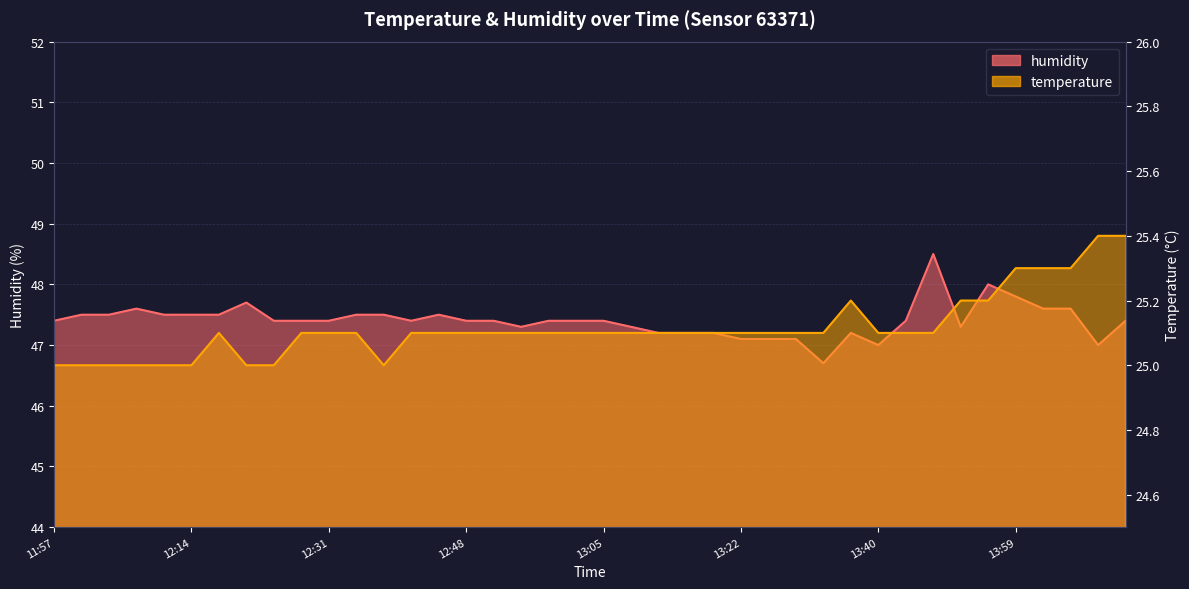

What is the total value across all series at 12:51?

72.5